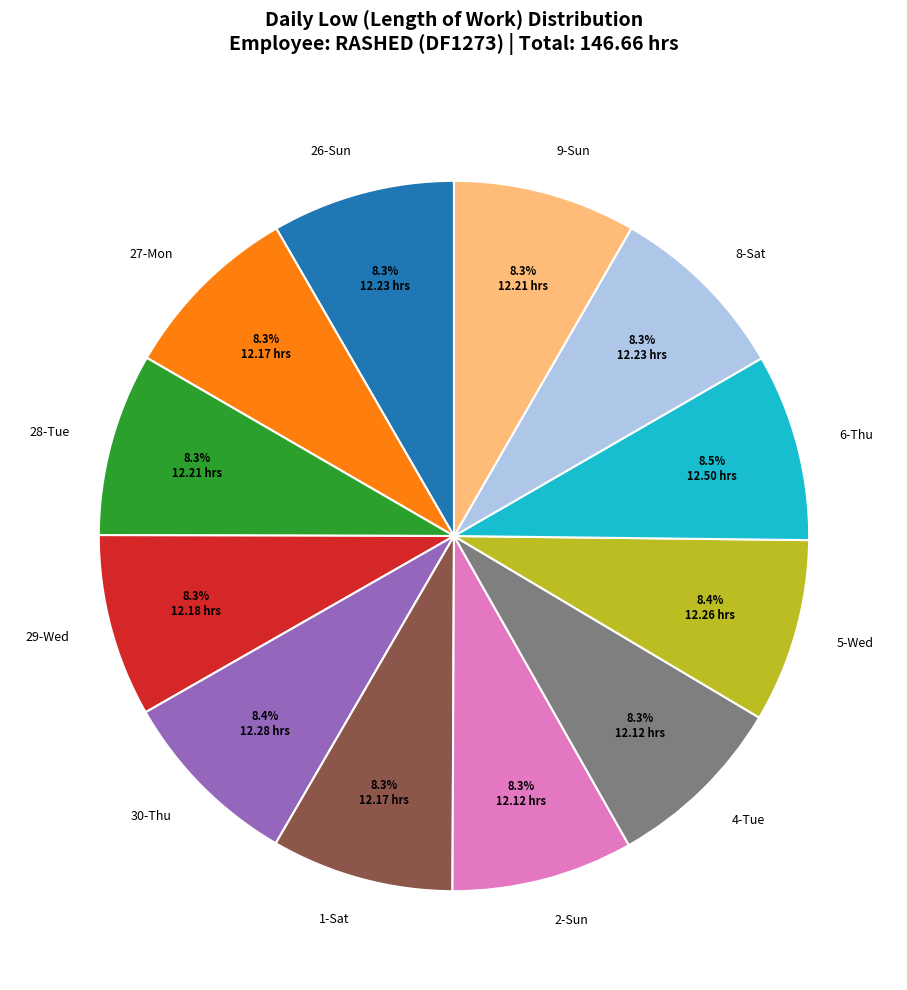

Approximately how many times larger is the value at 28-Tue compared to 26-Sun?

1.0